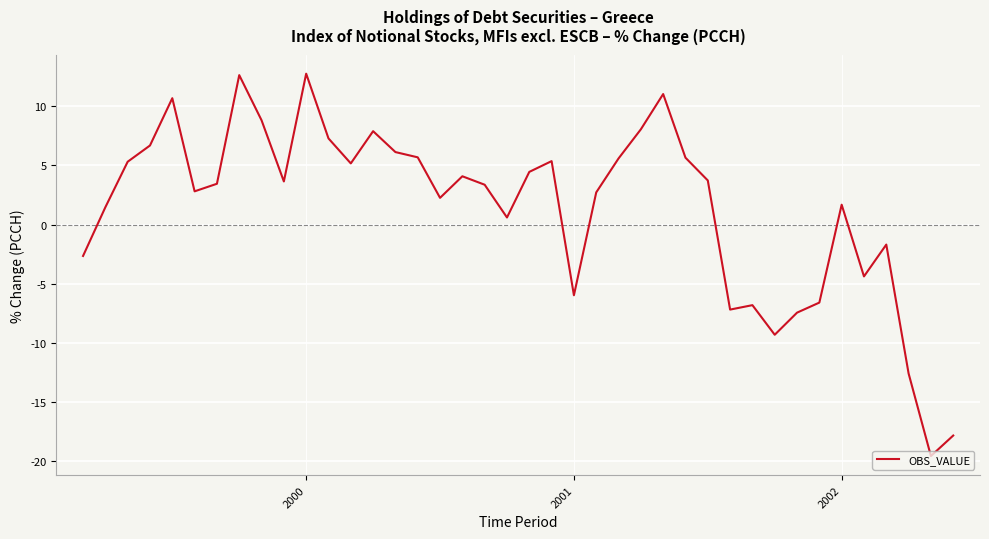

What is the minimum value shown in the chart?

-19.6